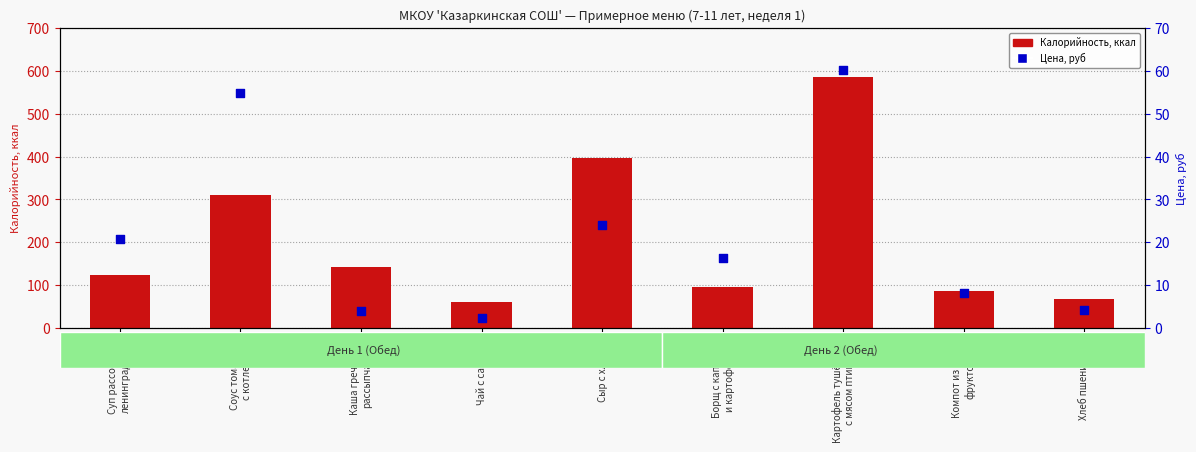

At which category is the sum across all series the highest?

Картофель тушённый
с мясом птицы